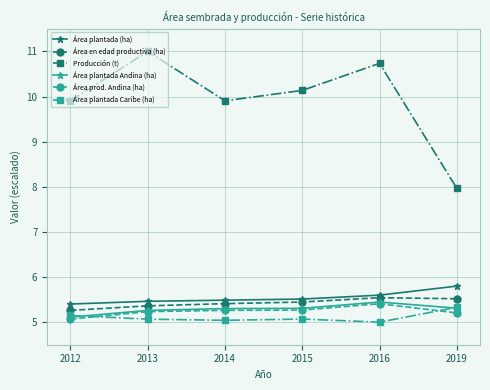

Which label corresponds to the largest value in the chart?

2013